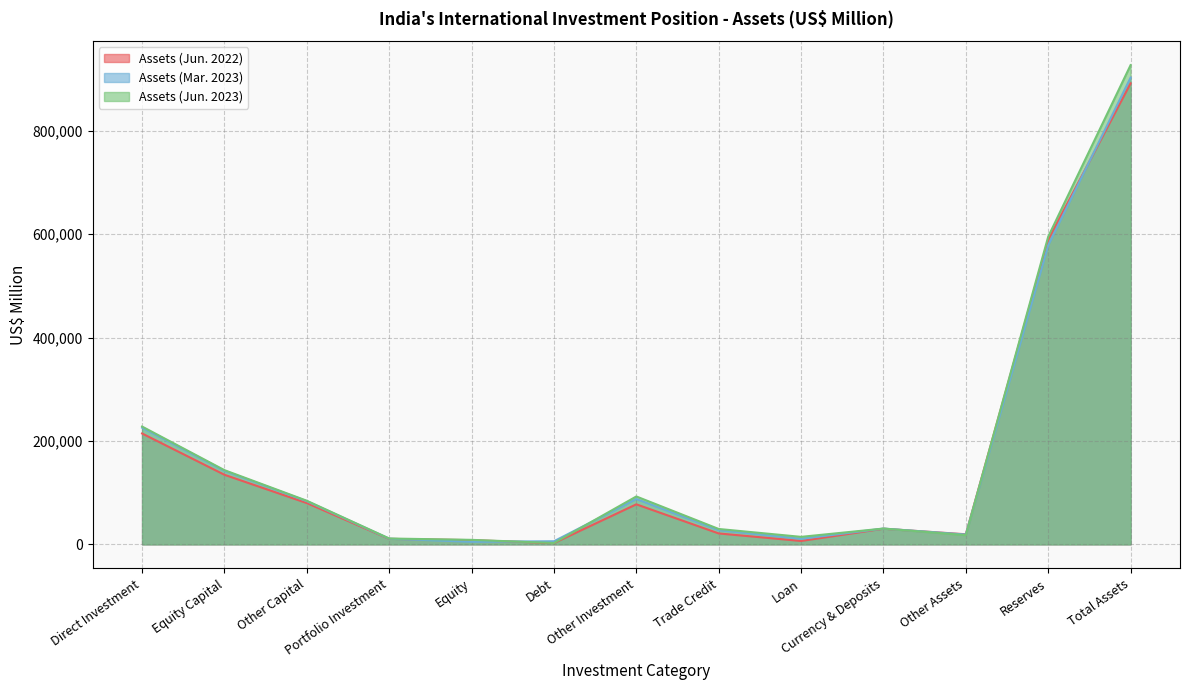

After their last crossing, which series has the higher values: Assets (Jun. 2022) or Assets (Jun. 2023)?

Assets (Jun. 2023)